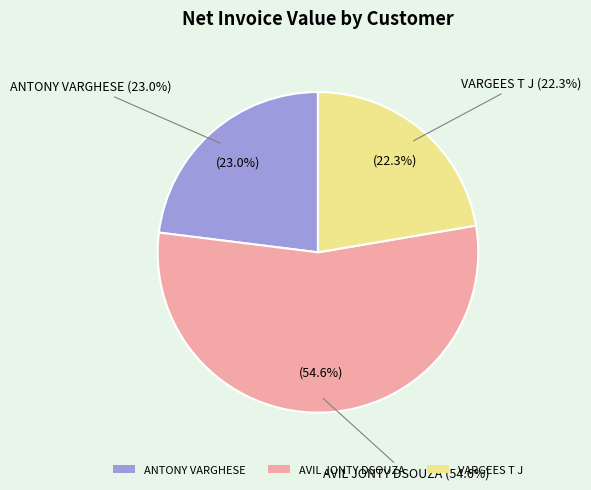

What portion of the pie excludes ANTONY VARGHESE?

77.0%